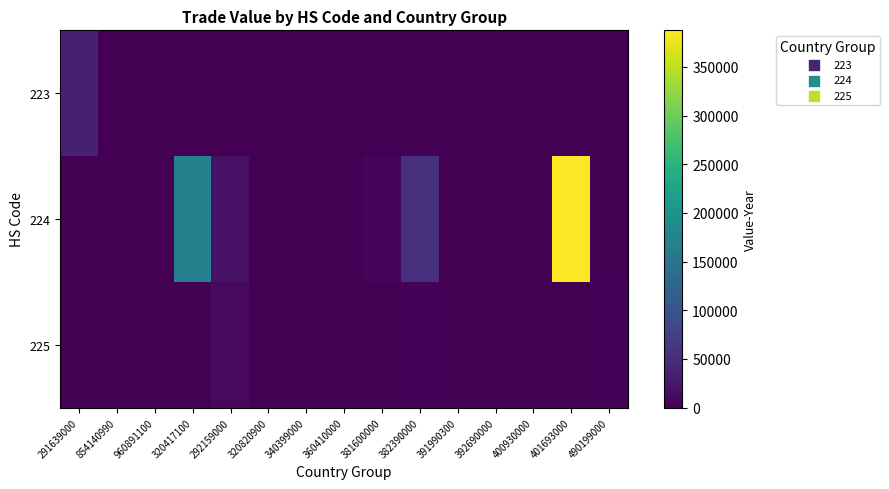

Reading left to right, list all the values displayed in this chart.

223: 291639000=33447	854140990=730	960891100=2527	320417100=0	292159000=0	320820900=0	340399000=0	360410000=0	381600000=0	382390000=0	391990300=0	392690000=0	400930000=0	401693000=0	490199000=0
224: 291639000=0	854140990=0	960891100=0	320417100=170400	292159000=19680	320820900=1300	340399000=345	360410000=723	381600000=5162	382390000=52925	391990300=1218	392690000=920	400930000=326	401693000=387637	490199000=1140
225: 291639000=0	854140990=0	960891100=0	320417100=0	292159000=9796	320820900=474	340399000=221	360410000=2981	381600000=467	382390000=4051	391990300=505	392690000=1160	400930000=212	401693000=783	490199000=4092